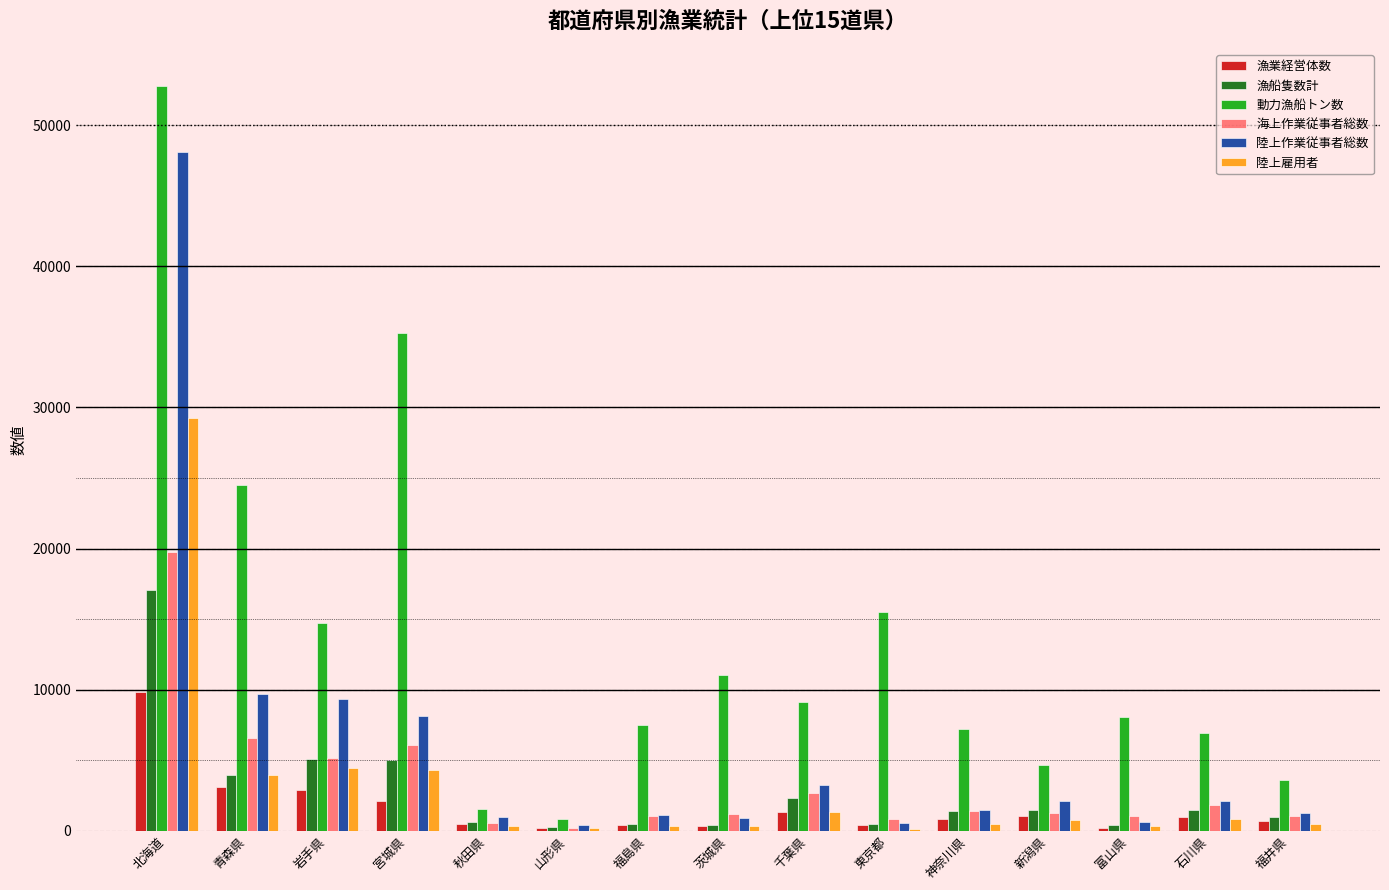

Count the number of data series in this chart.

6